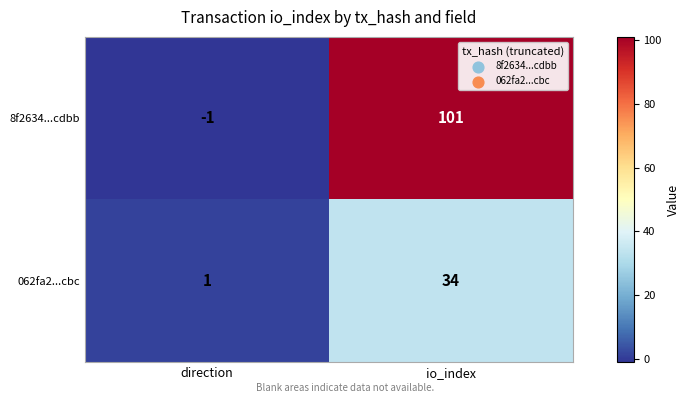

Rank the series by their average value, from lowest to highest.

062fa2...cbc, 8f2634...cdbb